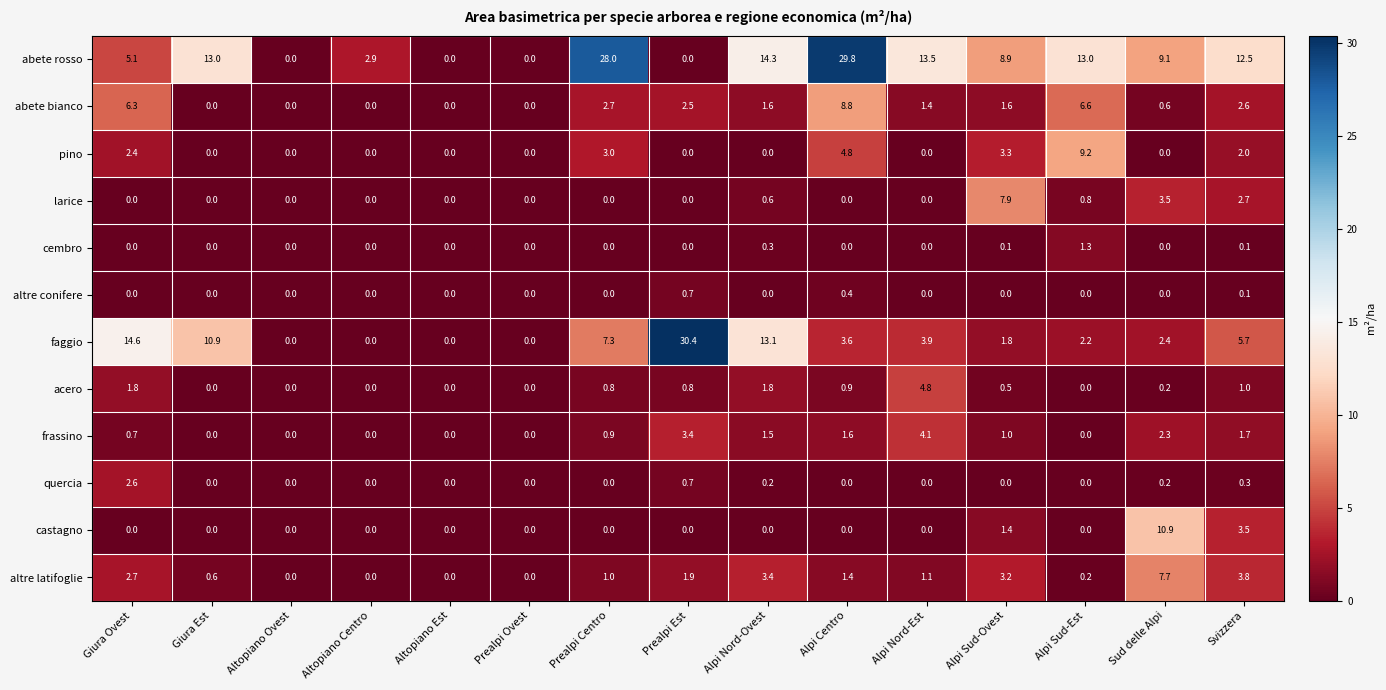

At which label does abete bianco first exceed 1?

Giura Ovest